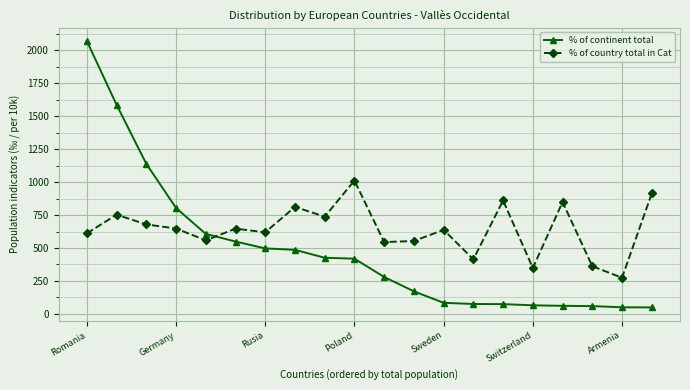

What is the maximum value for % of country total in Cat?

1012